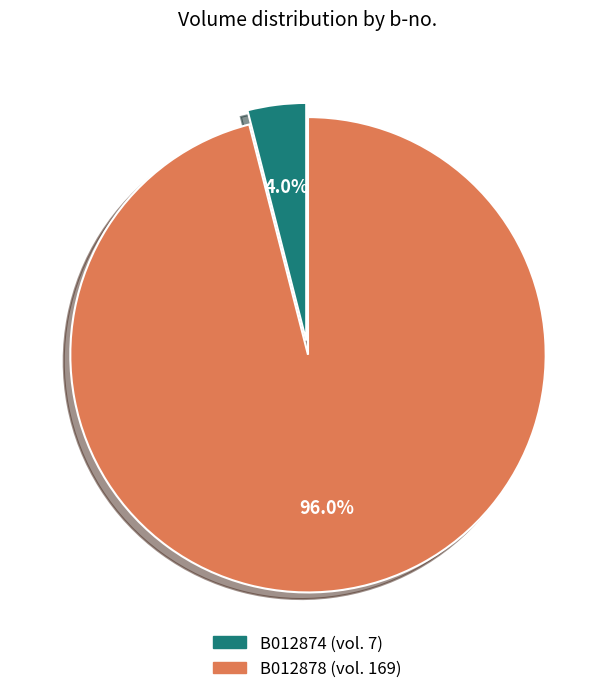

To the nearest percent, what portion does B012874 represent?

4%